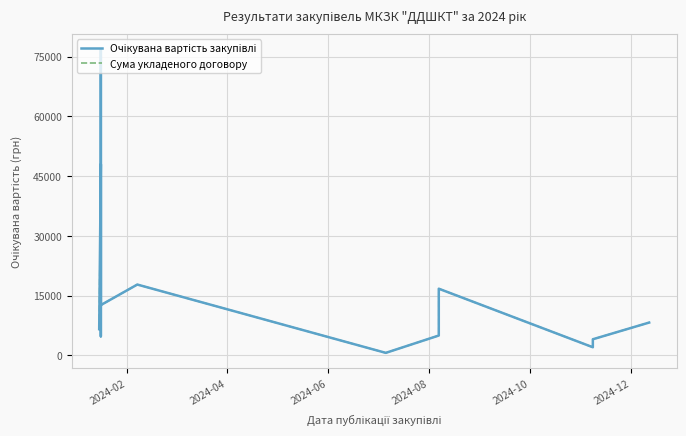

What is the average value of the Очікувана вартість закупівлі series?

16956.0